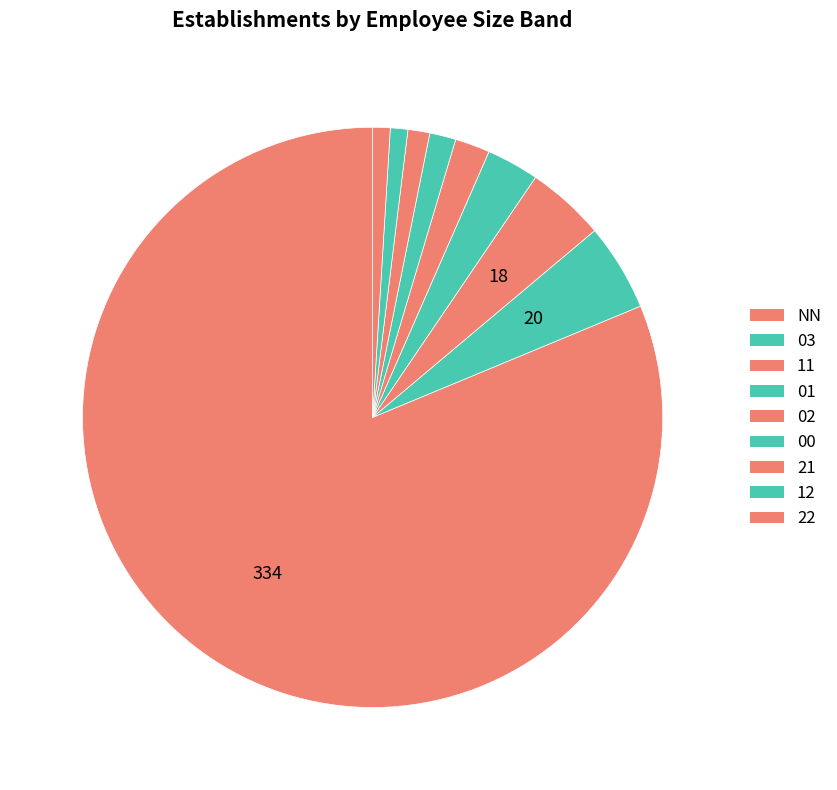

How many slices are in this pie chart?

9